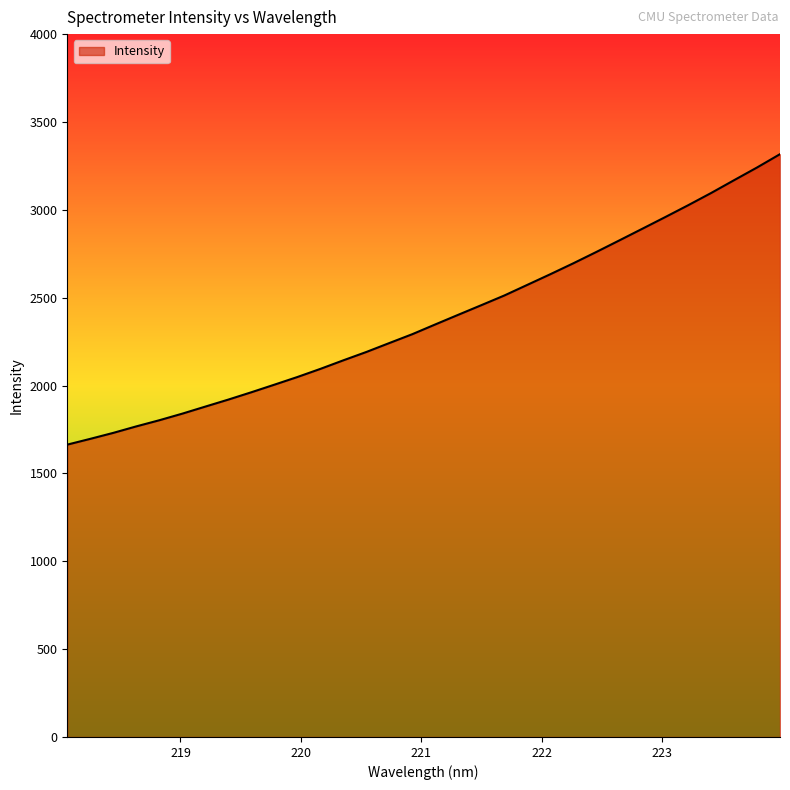

What is the difference between the maximum and minimum values?

1653.0